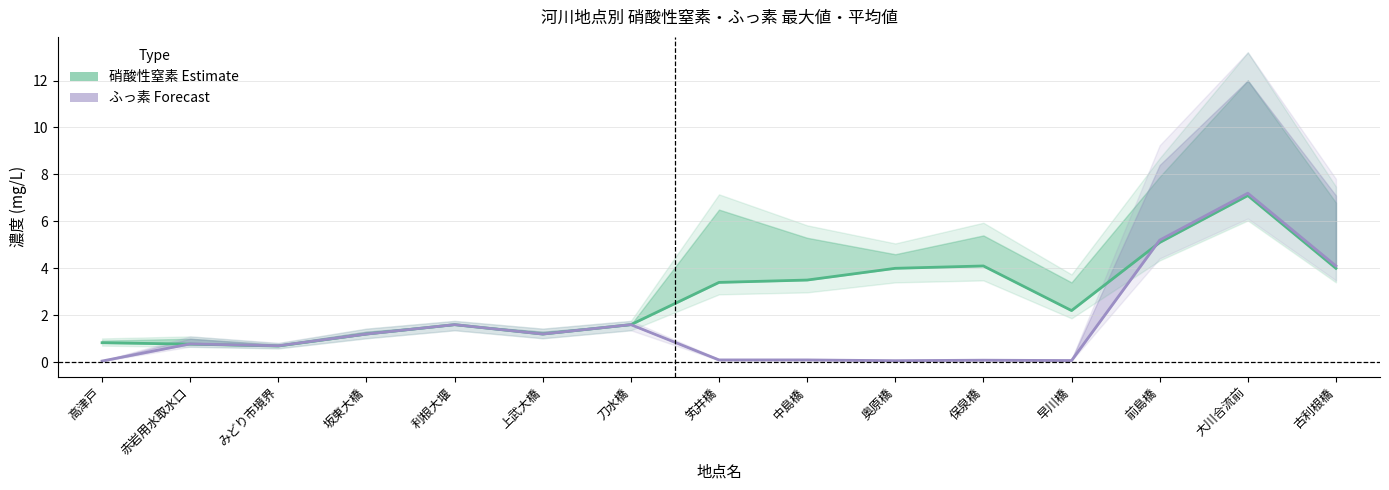

At which label does 硝酸性窒素 avg first exceed 2?

笂井橋